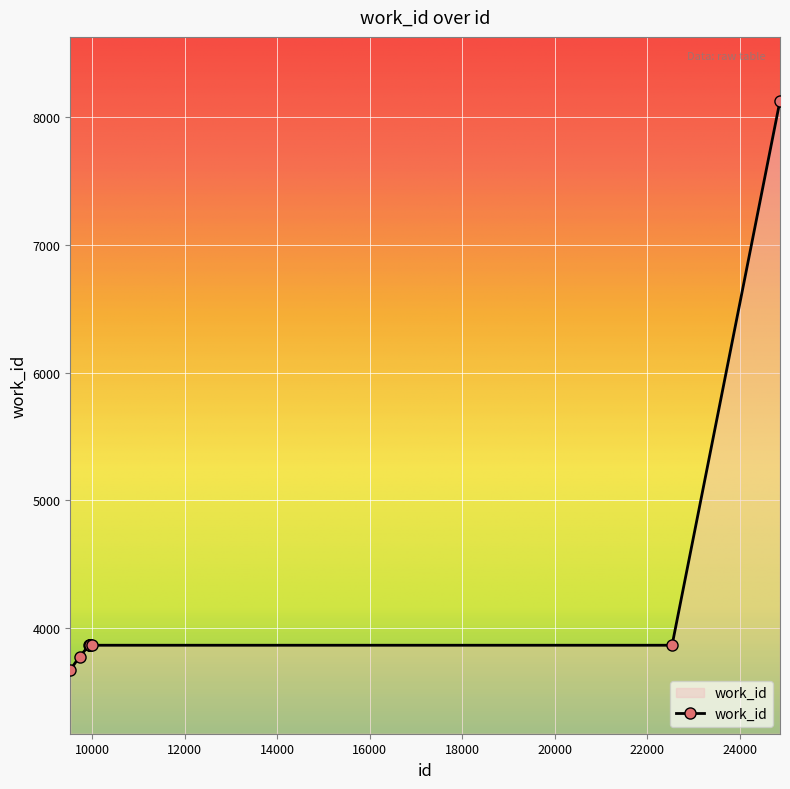

What is the value of the 4th point from the left?

3866